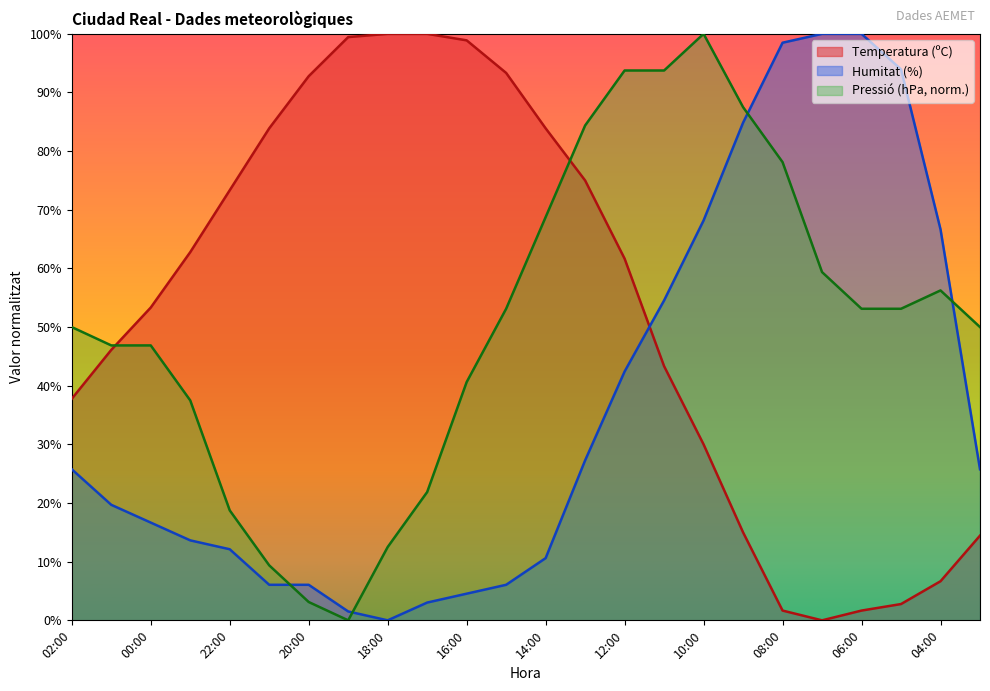

How many series are shown in this chart?

3